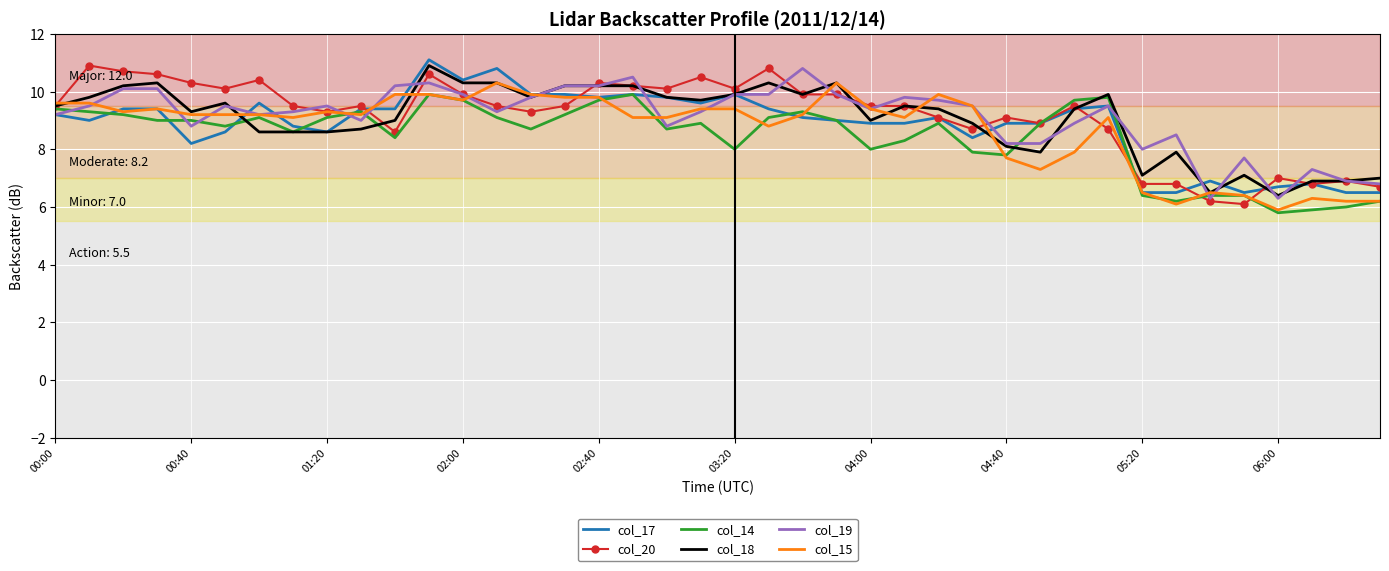

What is the minimum value shown in the chart?

5.8